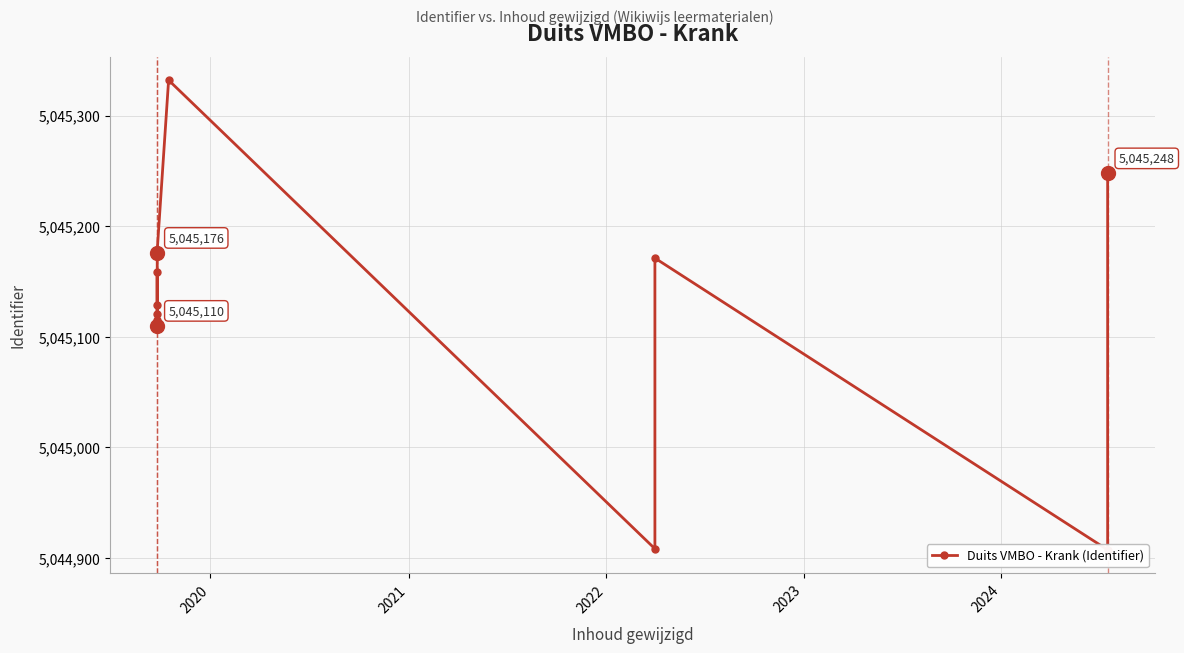

How many distinct data groups are displayed?

1